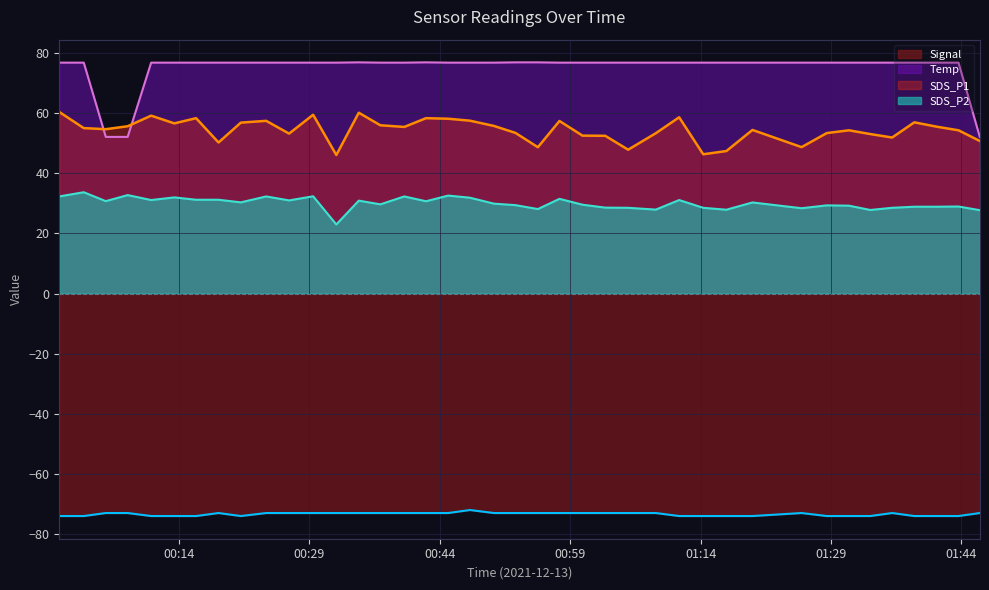

Which series has the largest total across all categories?

Temp